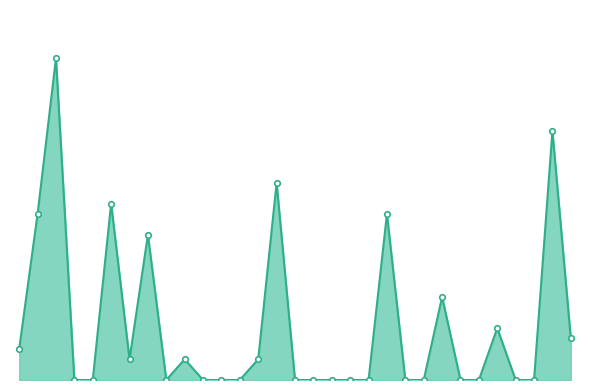

List the labels in order of value, smallest first.

2019-07-04, 2019-07-05, 2019-07-09, 2019-07-11, 2019-07-12, 2019-07-13, 2019-07-16, 2019-07-17, 2019-07-18, 2019-07-19, 2019-07-20, 2019-07-22, 2019-07-23, 2019-07-25, 2019-07-26, 2019-07-28, 2019-07-29, 2019-07-07, 2019-07-10, 2019-07-14, 2019-07-01, 2019-07-31, 2019-07-27, 2019-07-24, 2019-07-08, 2019-07-02, 2019-07-21, 2019-07-06, 2019-07-15, 2019-07-30, 2019-07-03